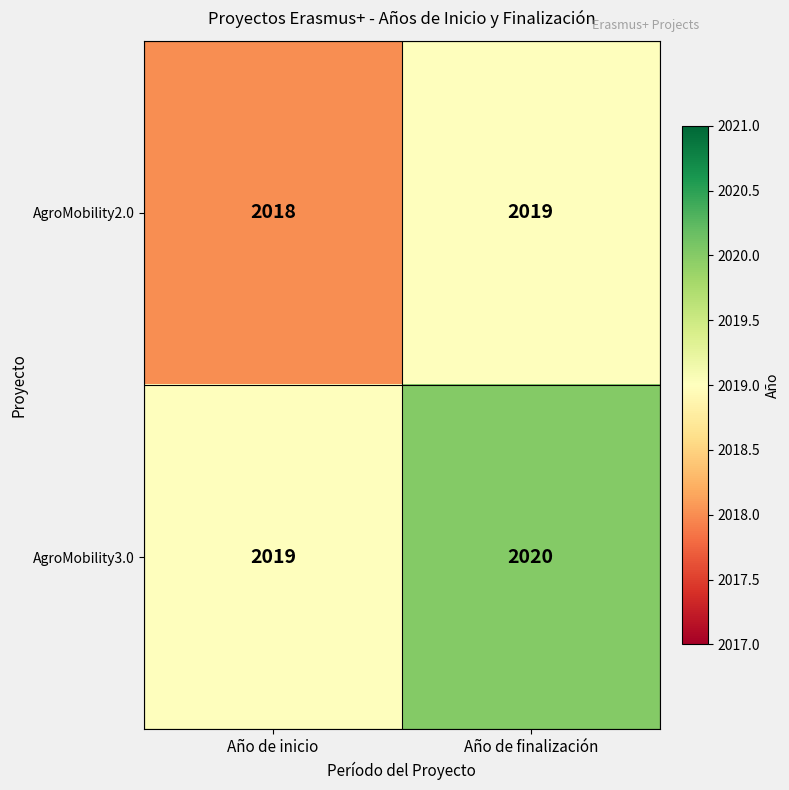

The AgroMobility3.0 series shows 2020 at Año de finalización. True or false?

True